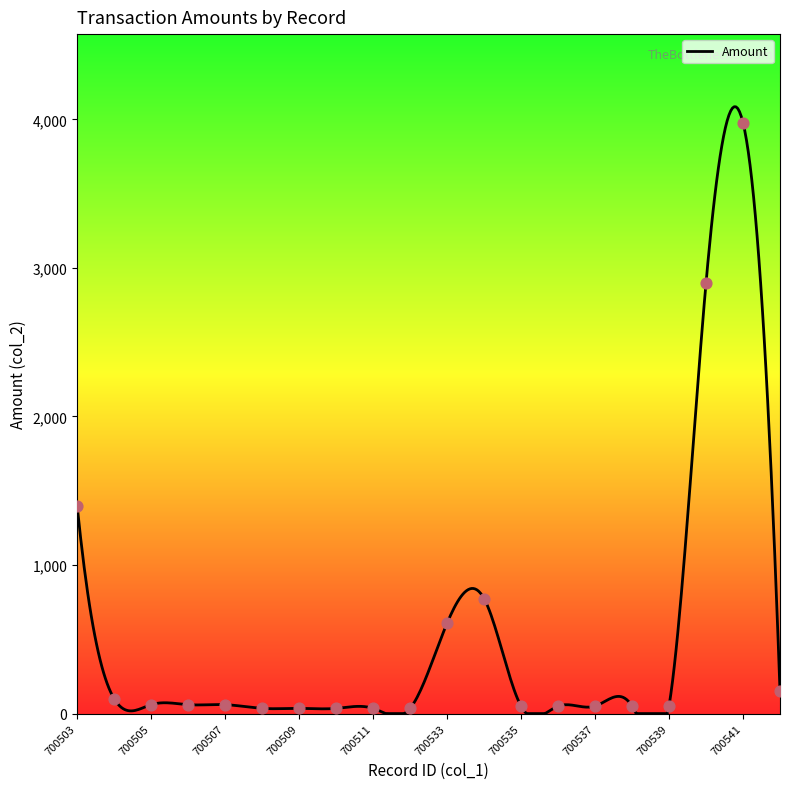

What is the difference between the maximum and minimum values?

4084.7